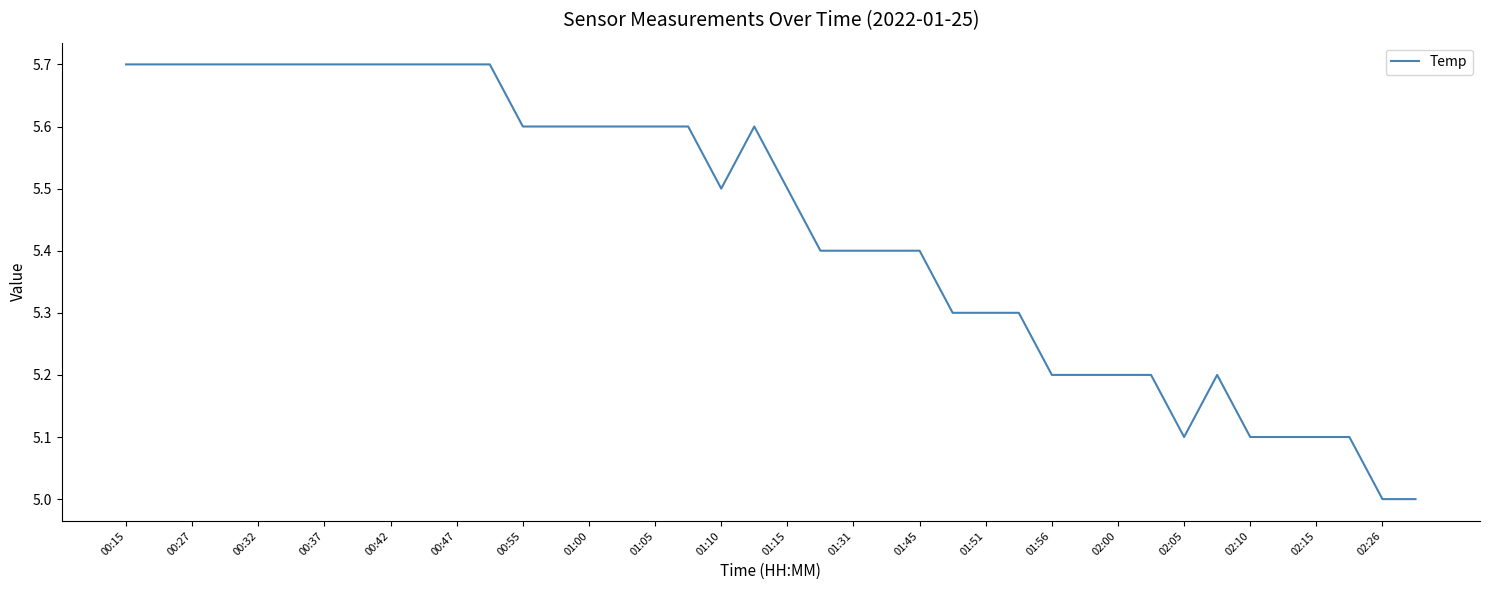

What is the minimum value shown in the chart?

5.0